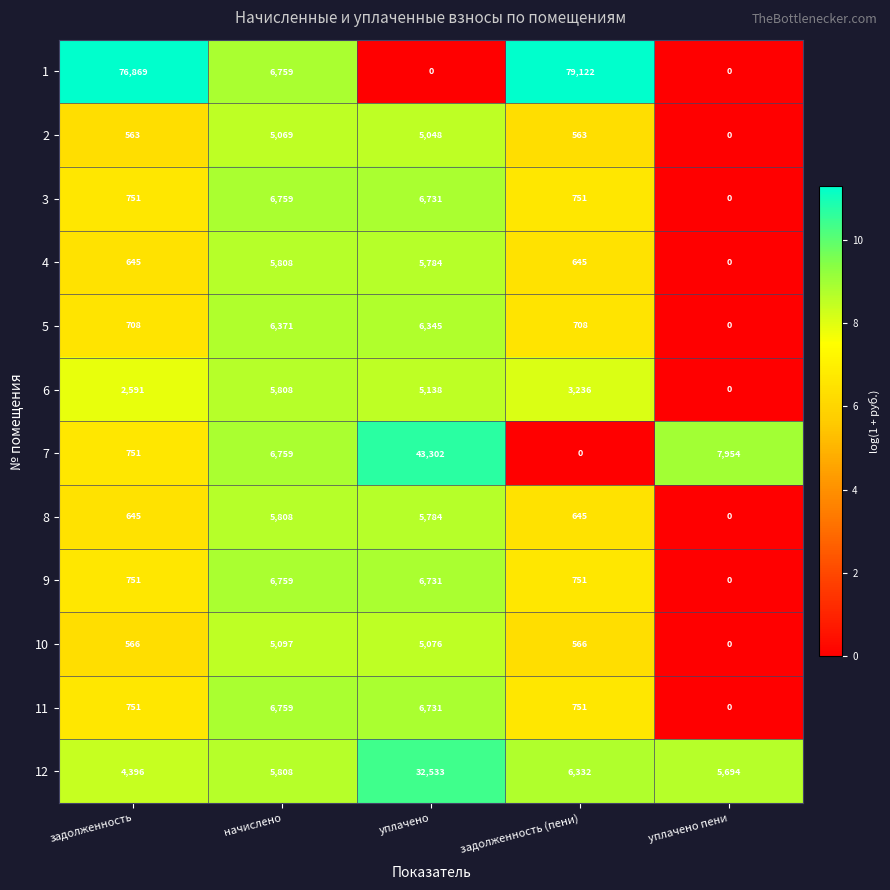

What is the maximum value for 8?

5808